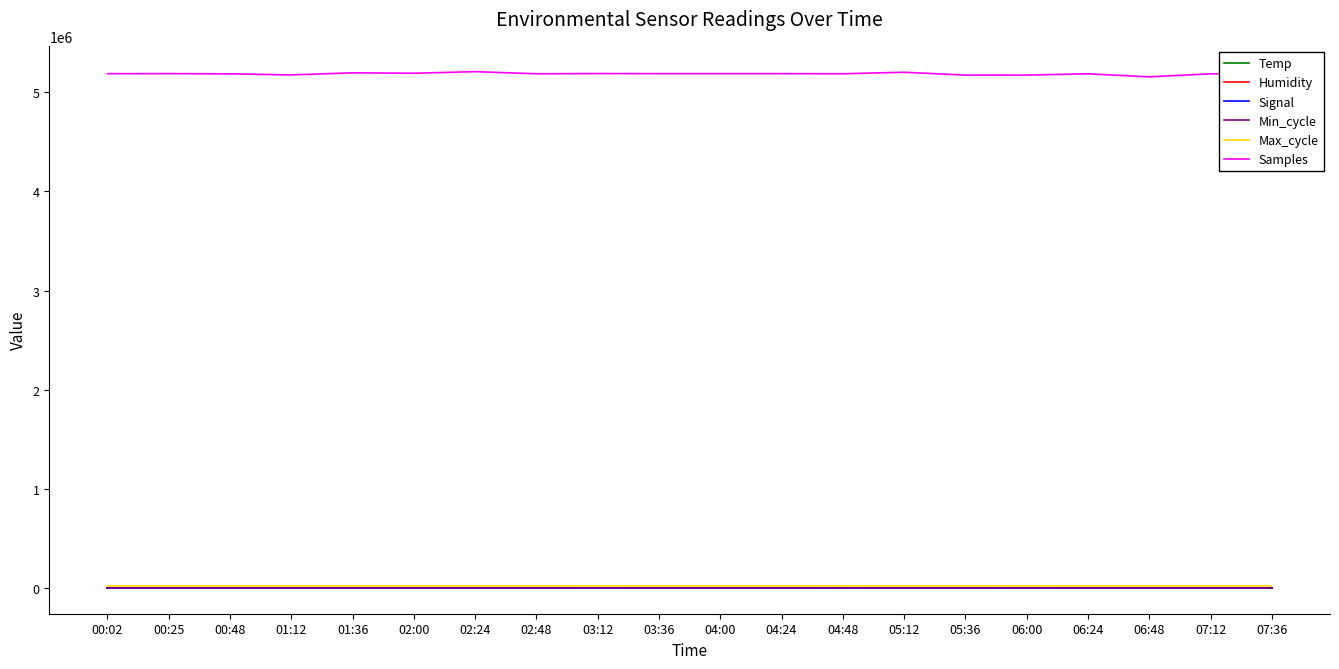

How many lines are shown in the chart?

6